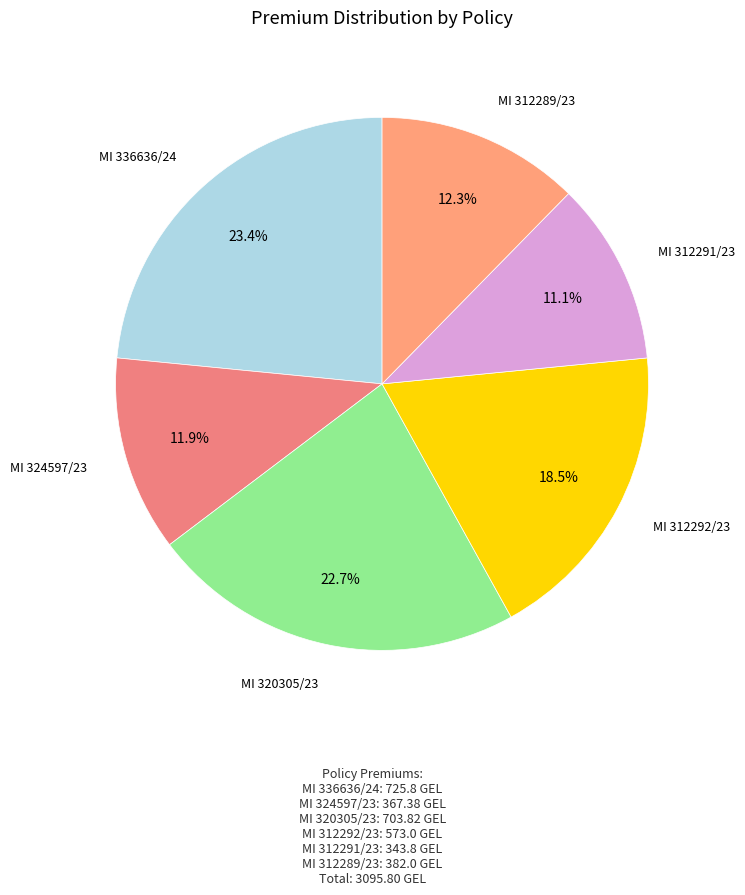

How many slices are in this pie chart?

6